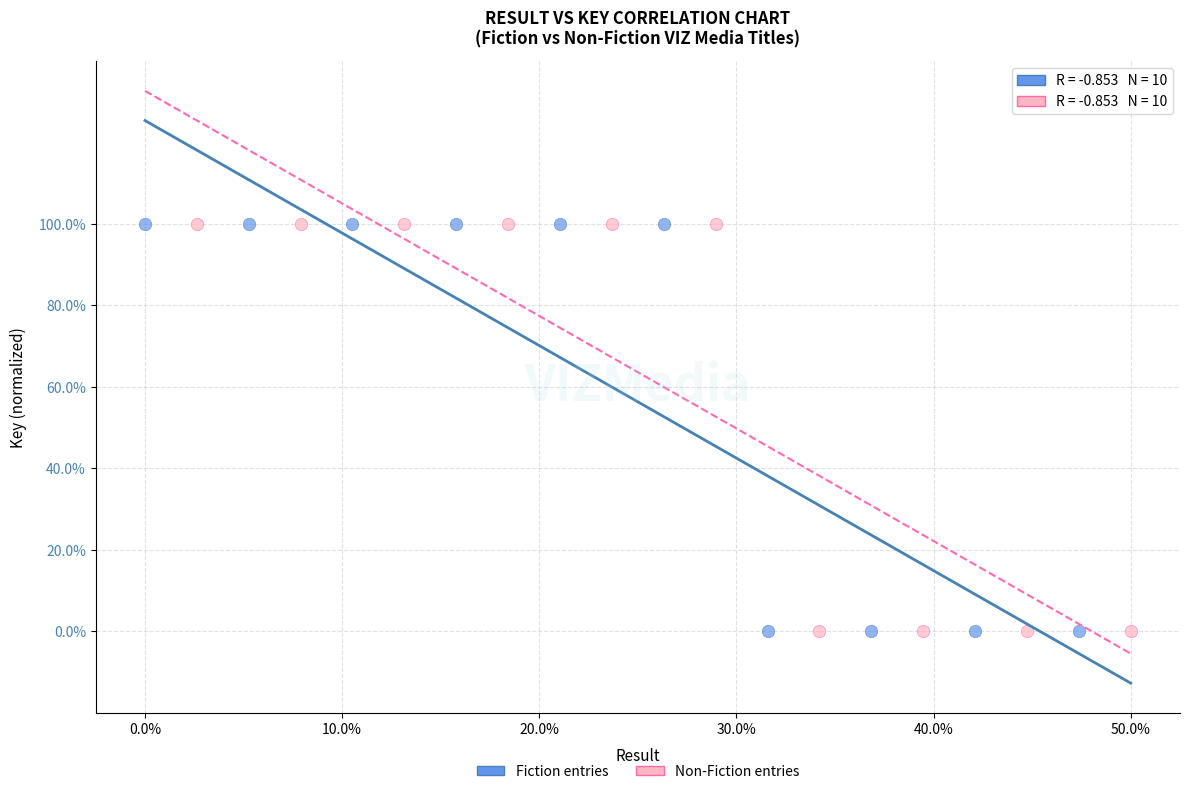

What are all the series names shown in the legend?

Fiction entries, Non-Fiction entries